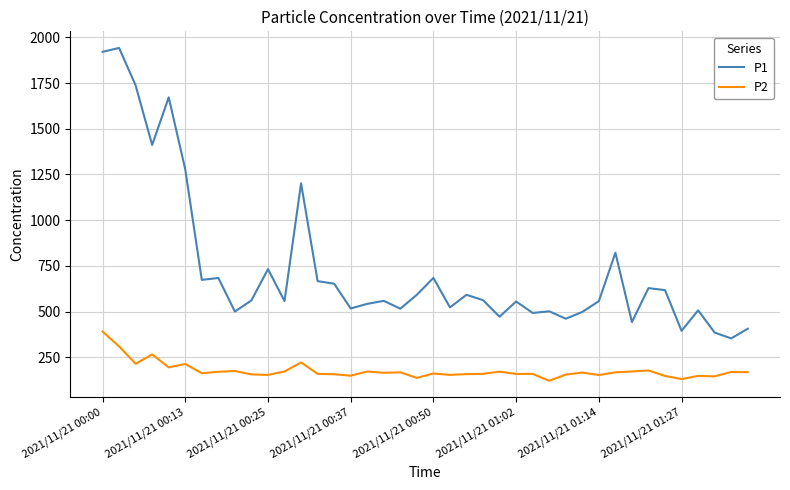

Does the chart have visible grid lines?

Yes